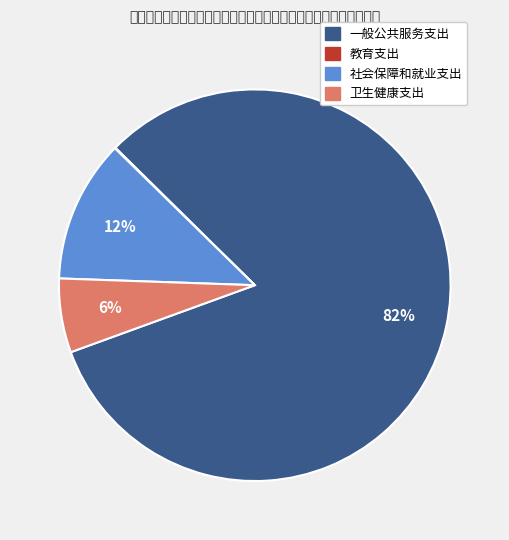

To the nearest percent, what is the difference between the largest and smallest slice percentages?

82%